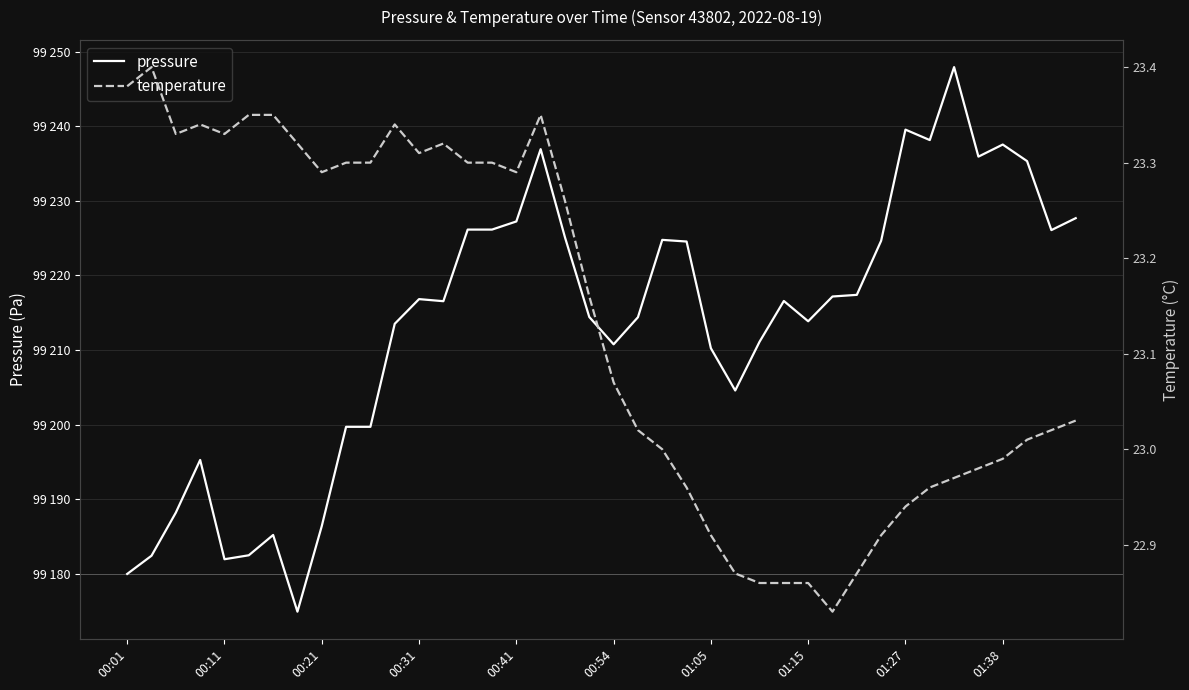

Which category has the lowest value across all series?

29